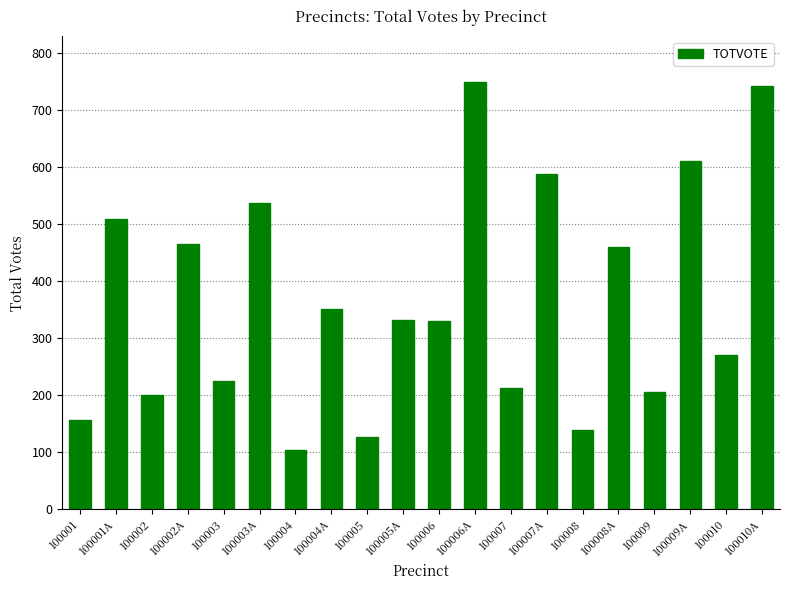

What is the sum of all values?

7320